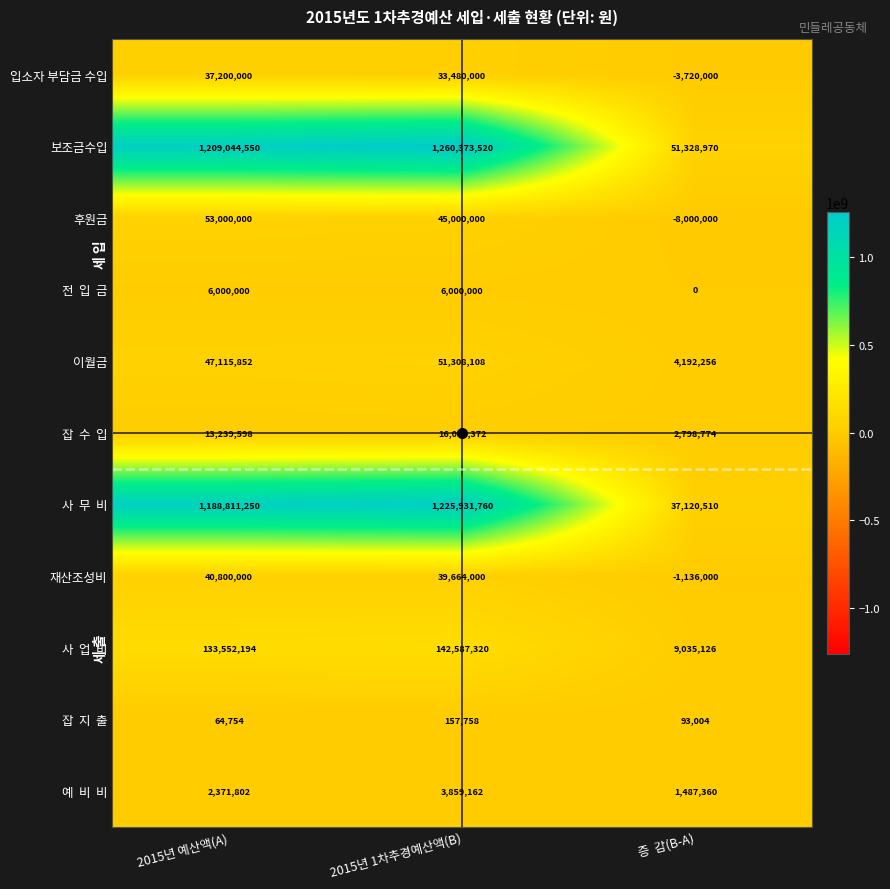

At which label is 이월금 closest to 27750182?

2015년 예산액(A)